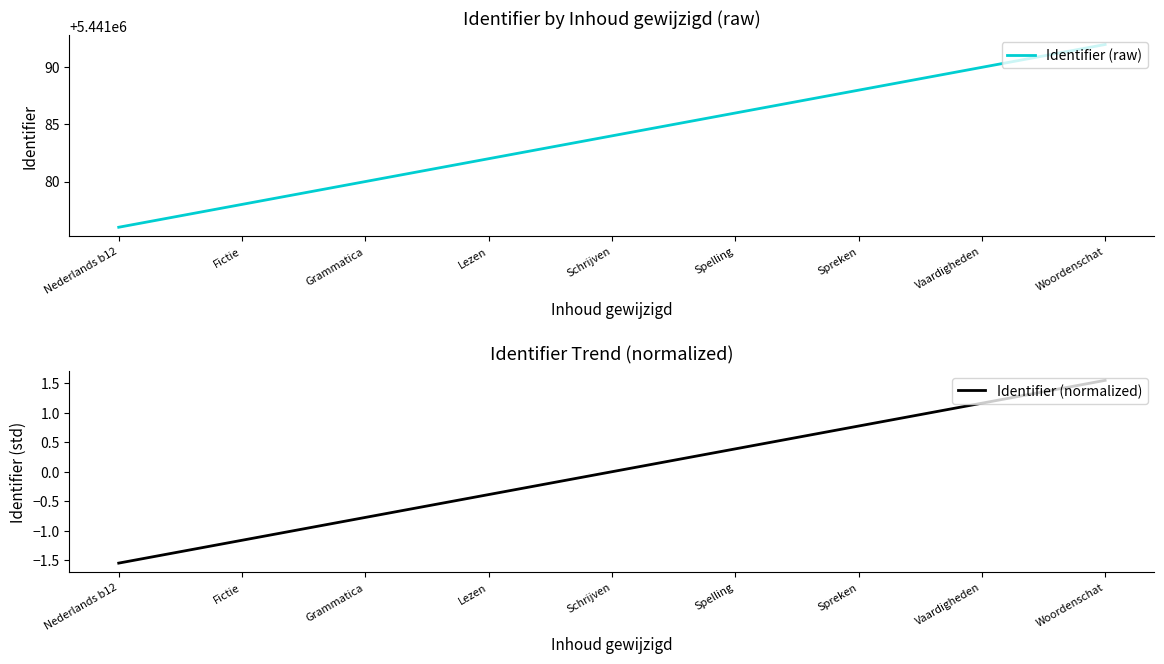

Read the Identifier (normalized) value at Spelling.

0.4